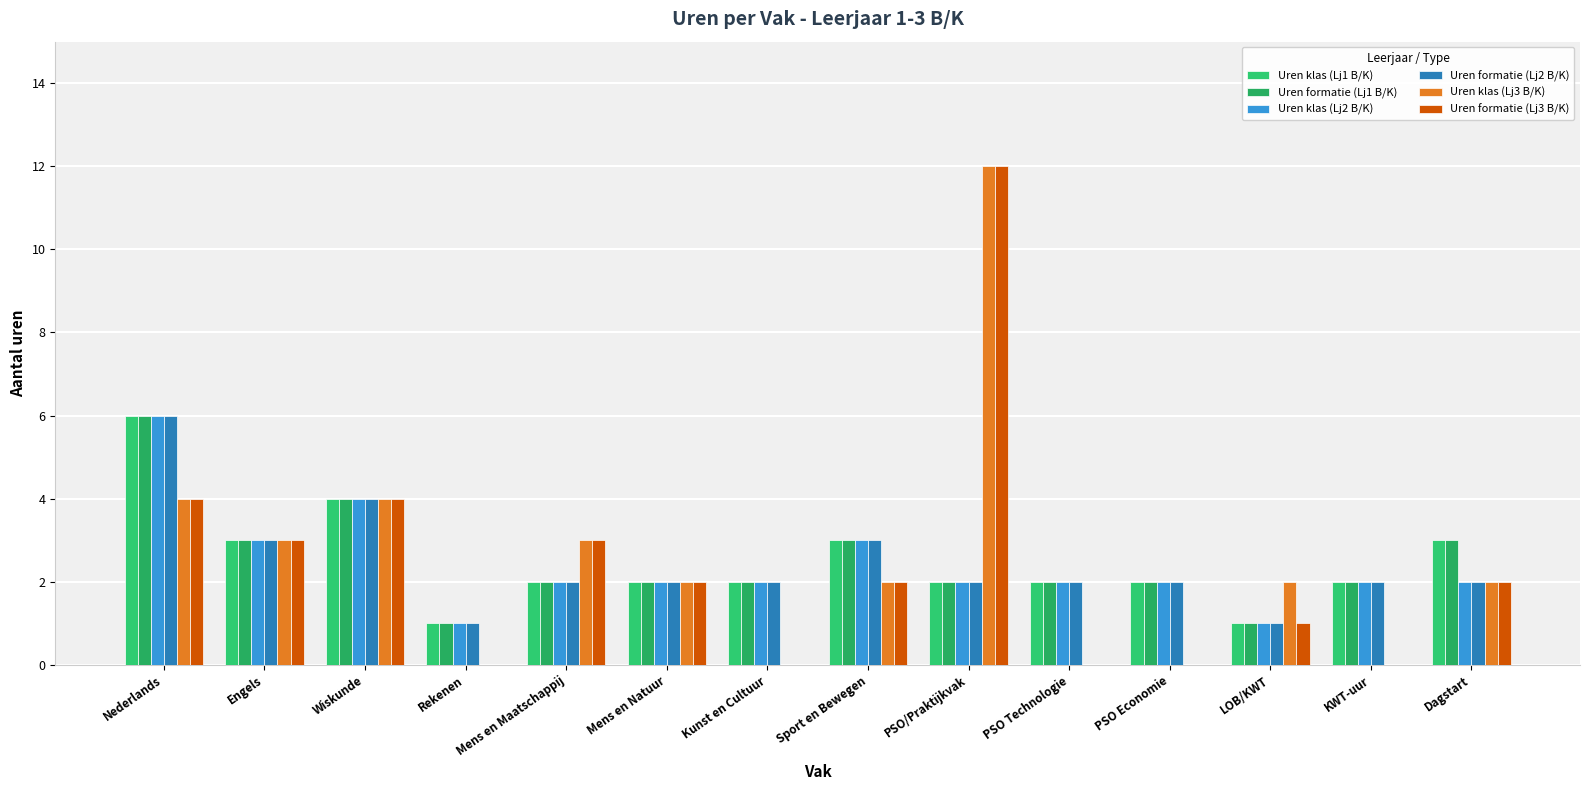

How many Uren klas (Lj1 B/K) values are between 2 and 3?

10